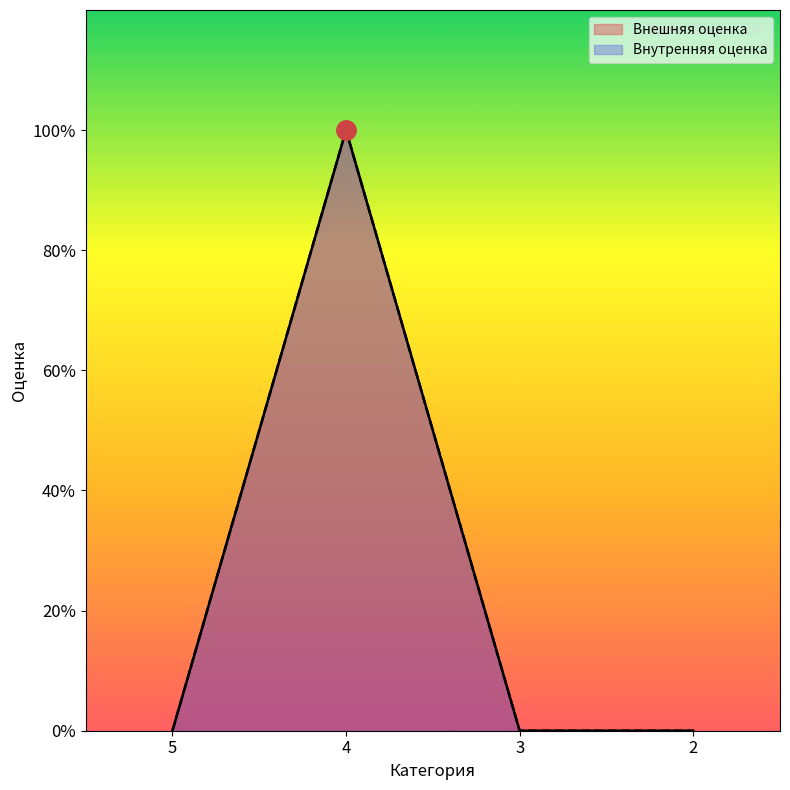

What are all the series names shown in the legend?

Внешняя оценка, Внутренняя оценка